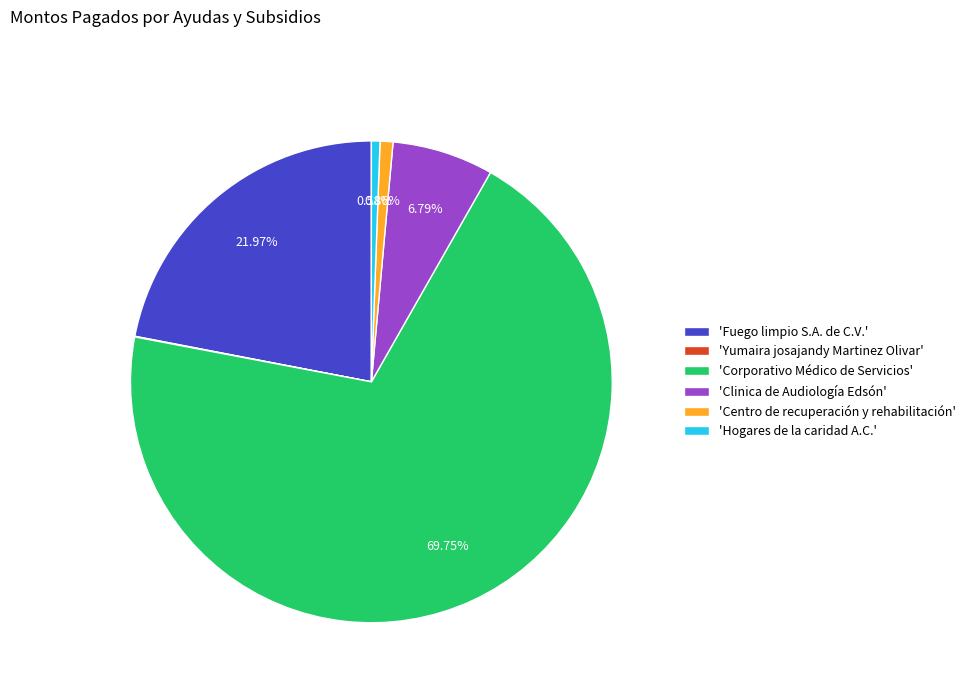

Approximately how many times larger is the value at 'Centro de recuperación y rehabilitación' compared to 'Hogares de la caridad A.C.'?

1.5